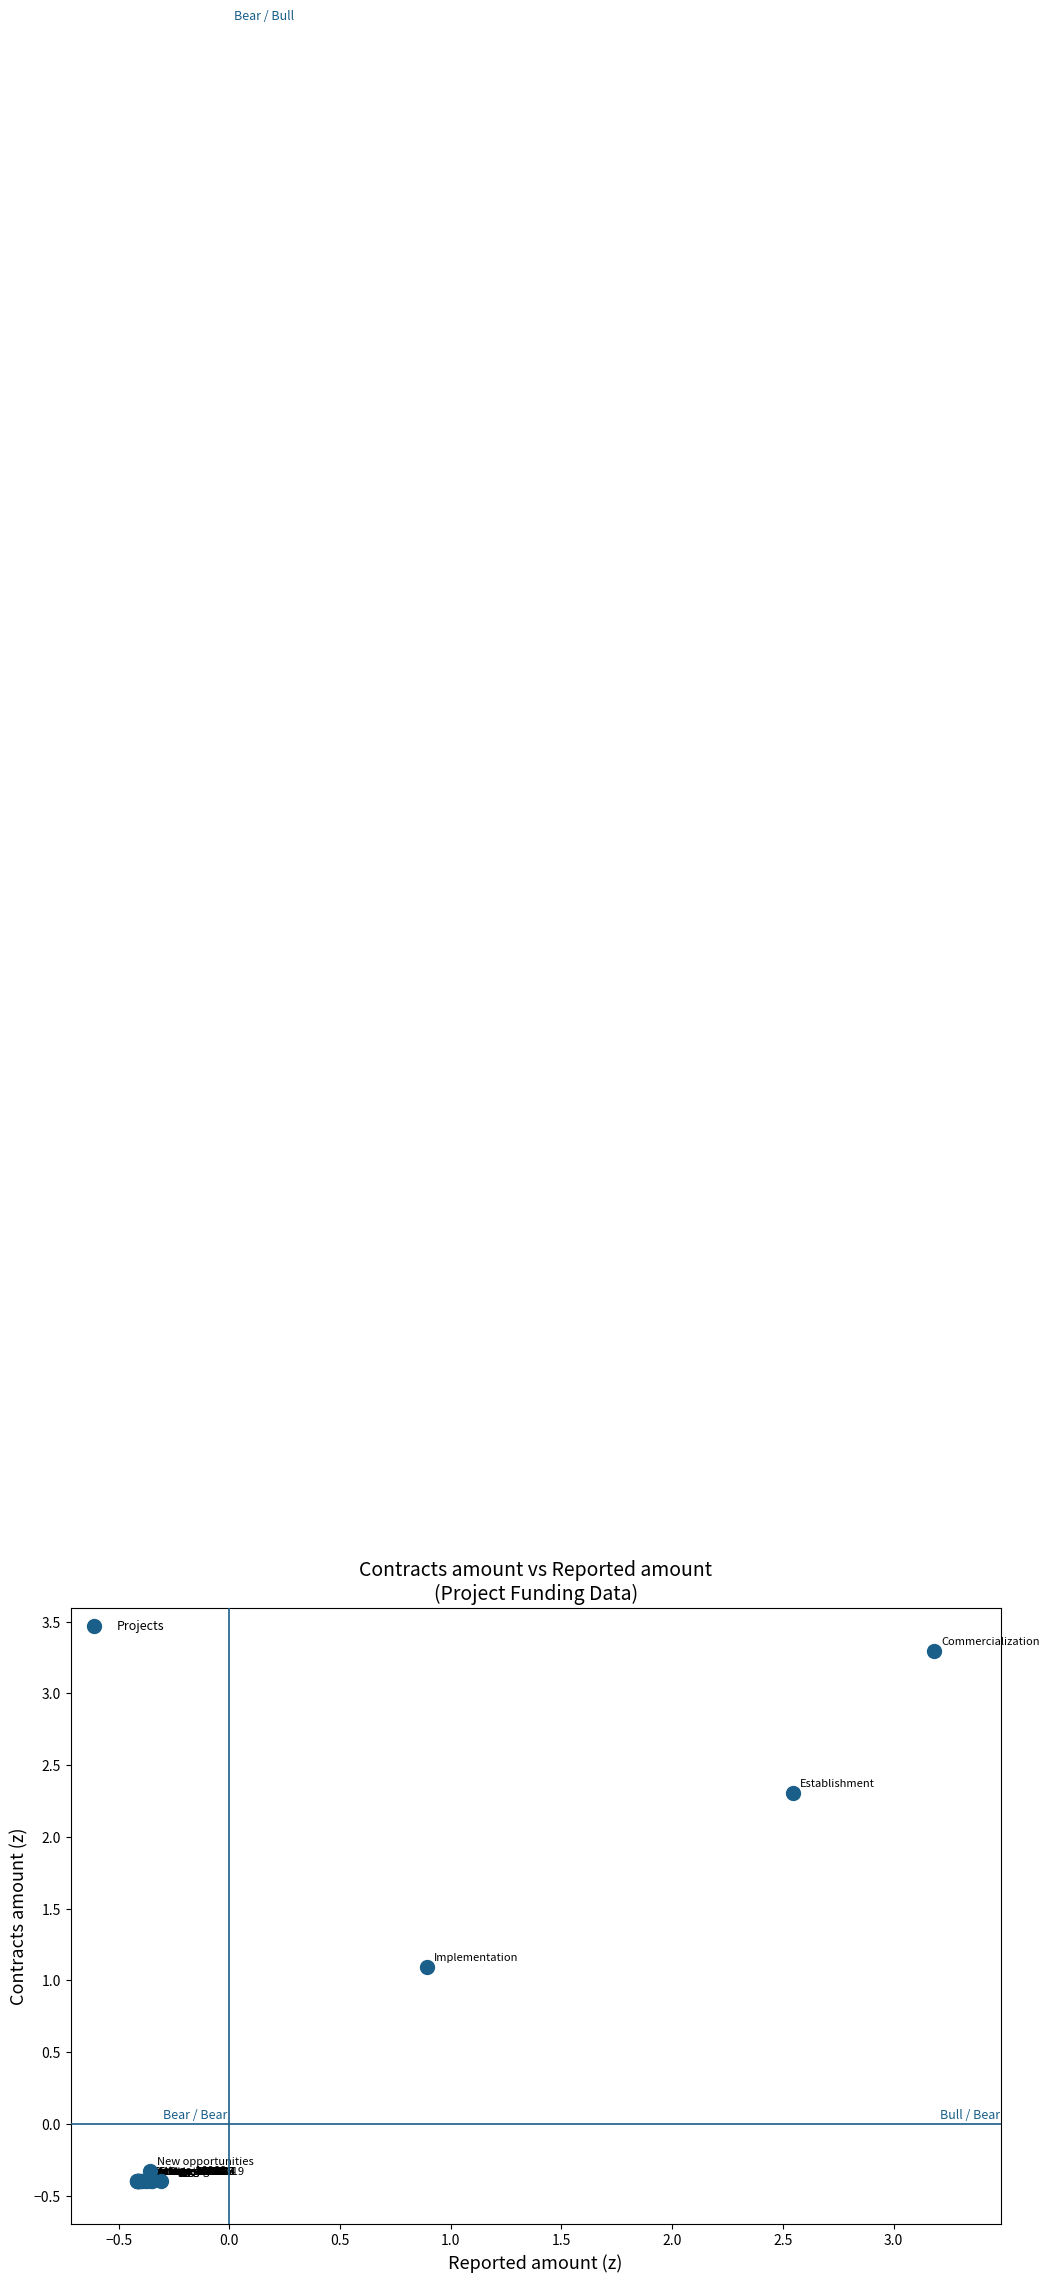

What Y value in the scatter plot is closest to 1?

1.1